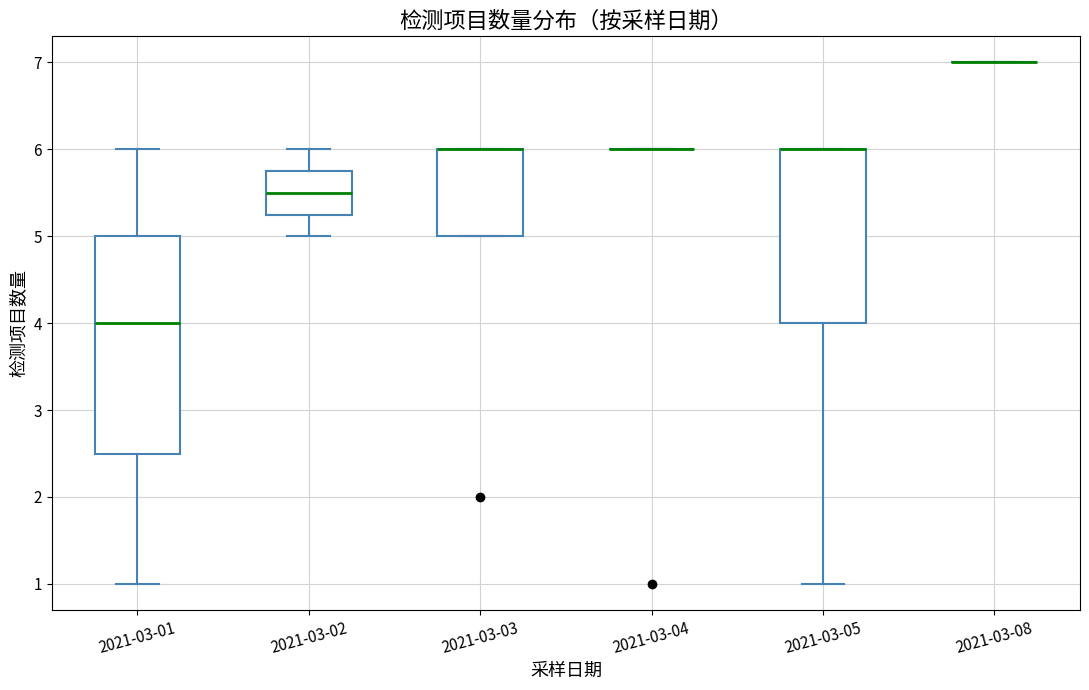

Reading left to right, transcribe this box plot: for each box, give where its median line is, the range the box spans, and where its two whiskers end, as read against the y-axis. The values are not printed on the chart, so give them approximately, as read against the axis.

2021-03-01: median 4.0, box 2.5 to 5.0, whiskers 1.0 to 6.0
2021-03-02: median 5.5, box 5.3 to 5.8, whiskers 5.0 to 6.0
2021-03-03: median 6.0 (drawn on the box's upper edge), box 5.0 to 6.0, whiskers 5.0 to 6.0
2021-03-04: box collapsed to a line at 6.0, whiskers 6.0 to 6.0
2021-03-05: median 6.0 (drawn on the box's upper edge), box 4.0 to 6.0, whiskers 1.0 to 6.0
2021-03-08: box collapsed to a line at 7.0, whiskers 7.0 to 7.0